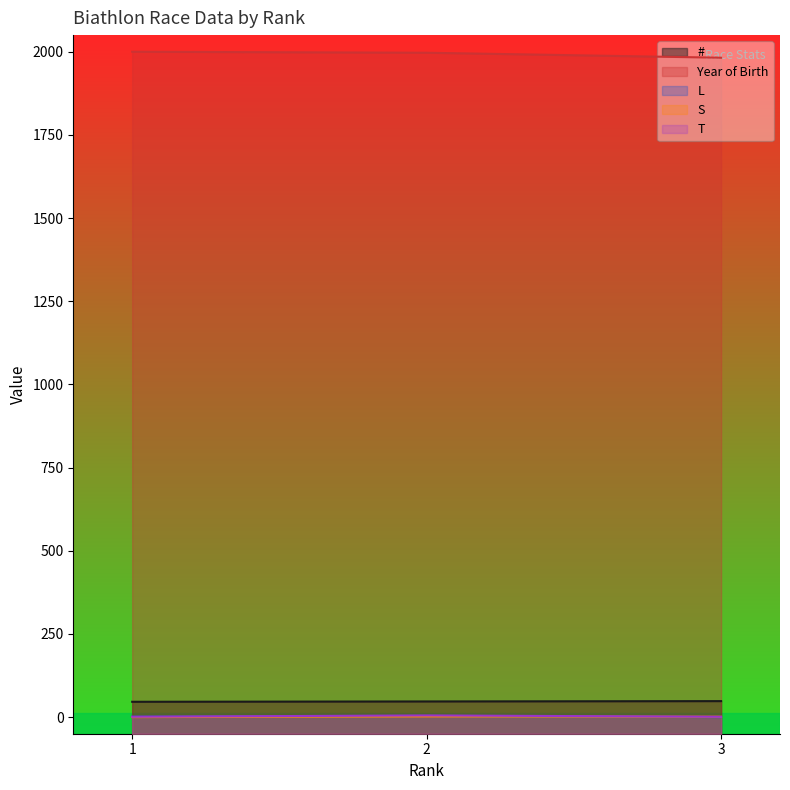

Which series has the largest total across all categories?

Year of Birth